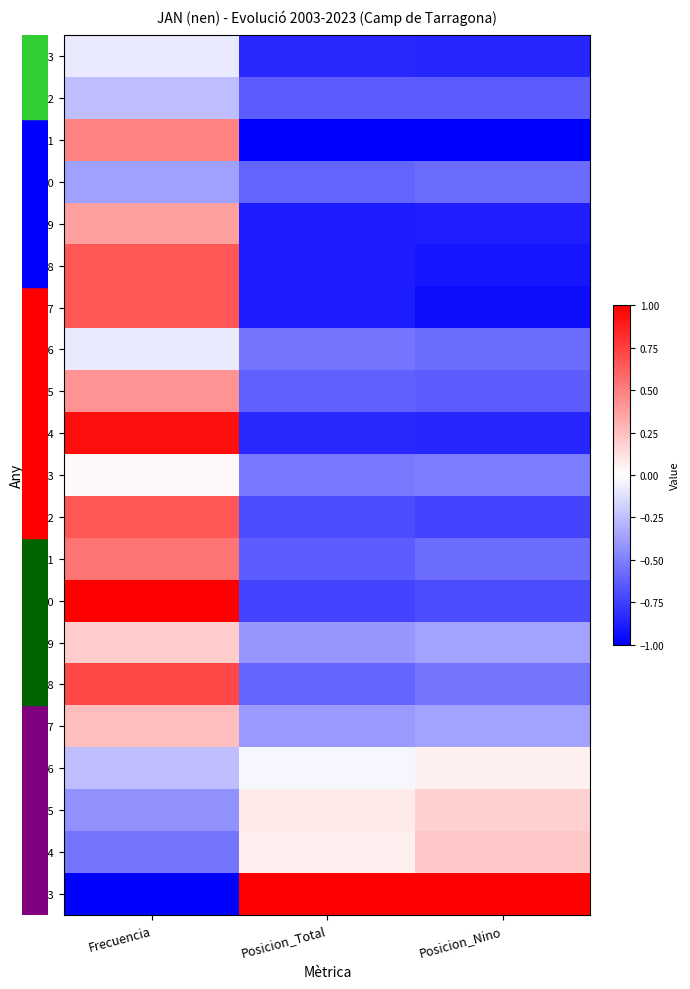

At which category is the sum across all series the highest?

Frecuencia